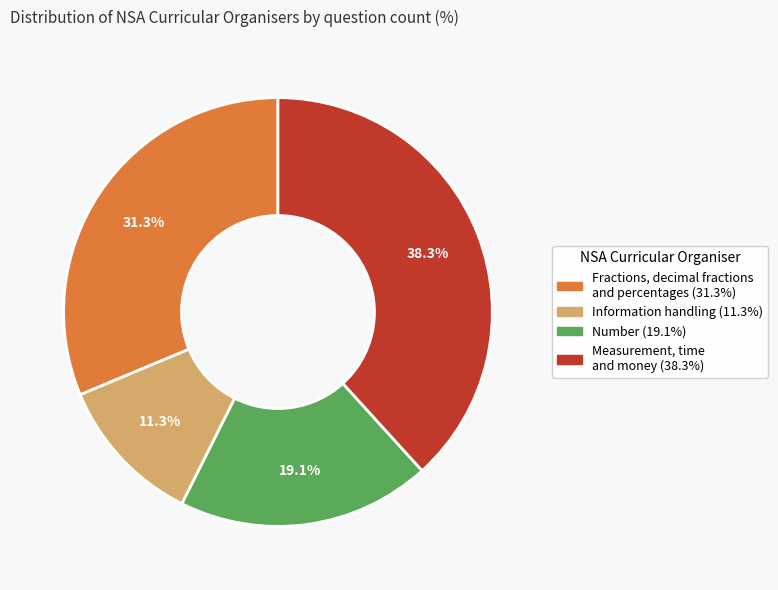

True or false: Measurement, time and money accounts for 24% of the total.

False